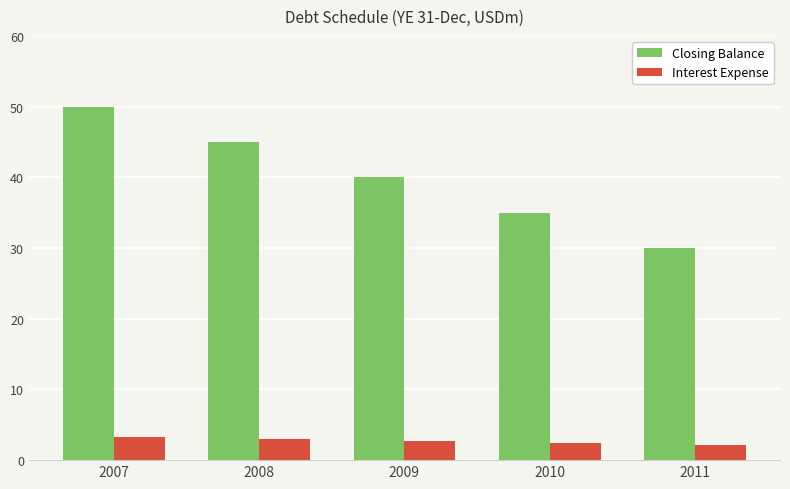

How many bars are there in total?

10